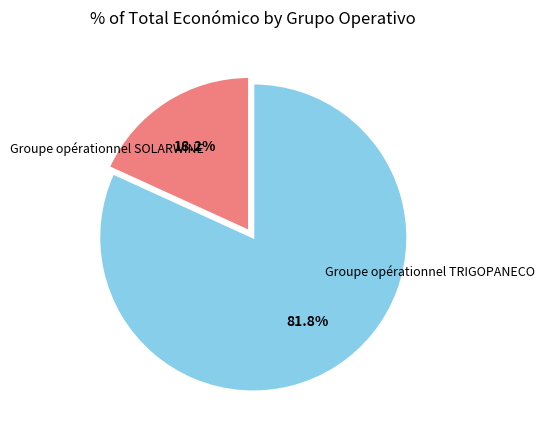

Between Groupe opérationnel TRIGOPANECO and Groupe opérationnel SOLARWINE, which is larger?

Groupe opérationnel TRIGOPANECO